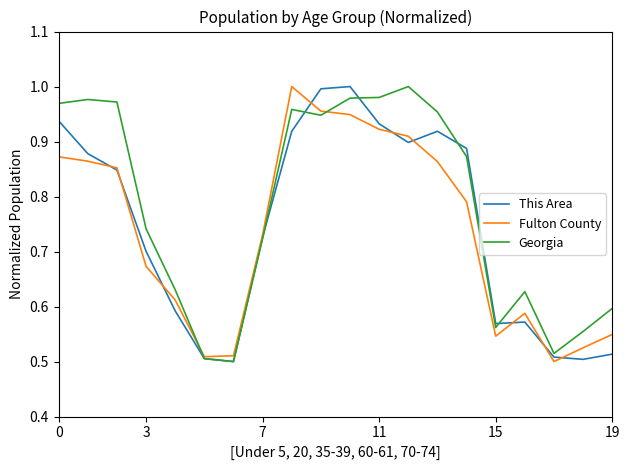

Which series has the largest total across all categories?

Georgia